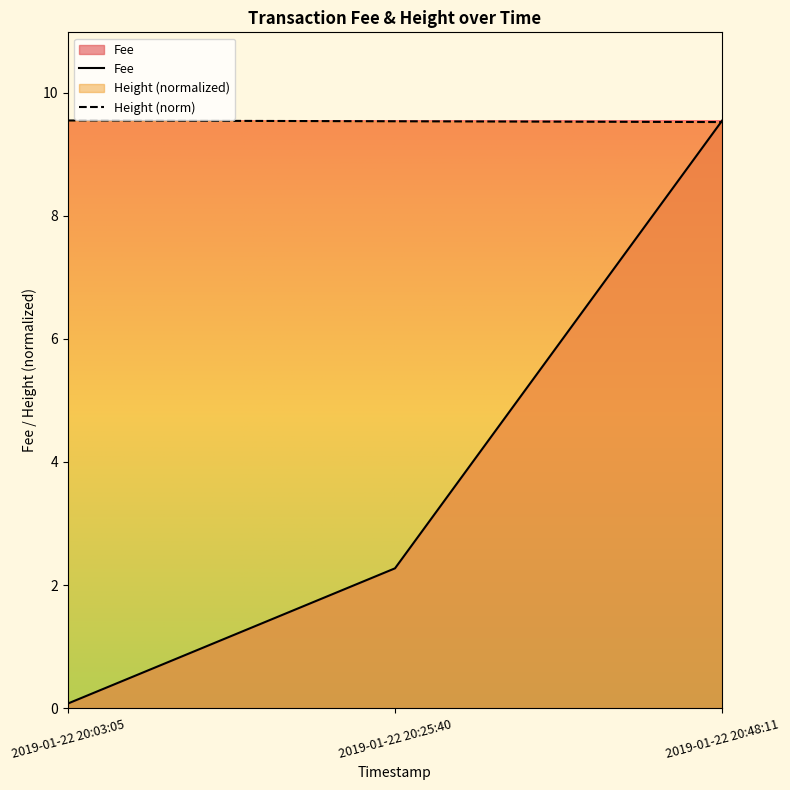

What is the approximate value of Fee at 2019-01-22 20:03:05?

0.1